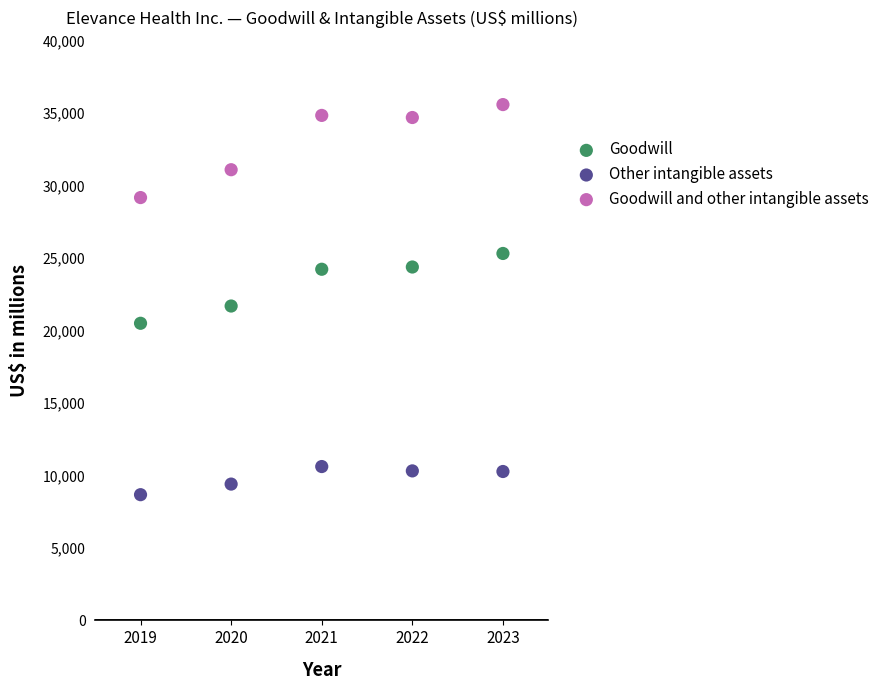

Which series has the widest spread of Y values?

Goodwill and other intangible assets